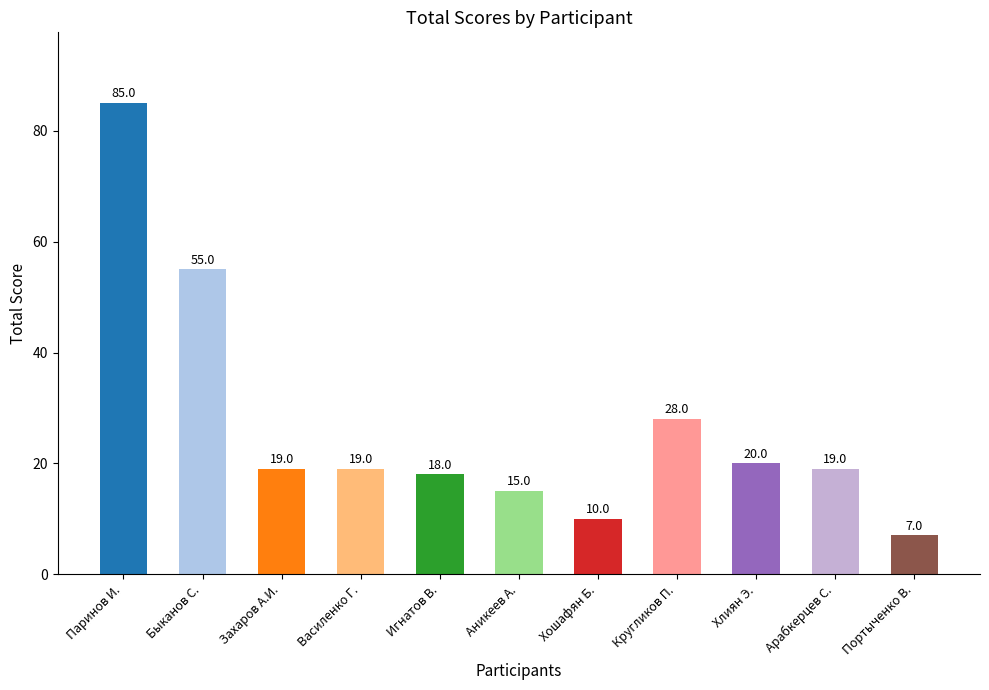

How many distinct data groups are displayed?

1